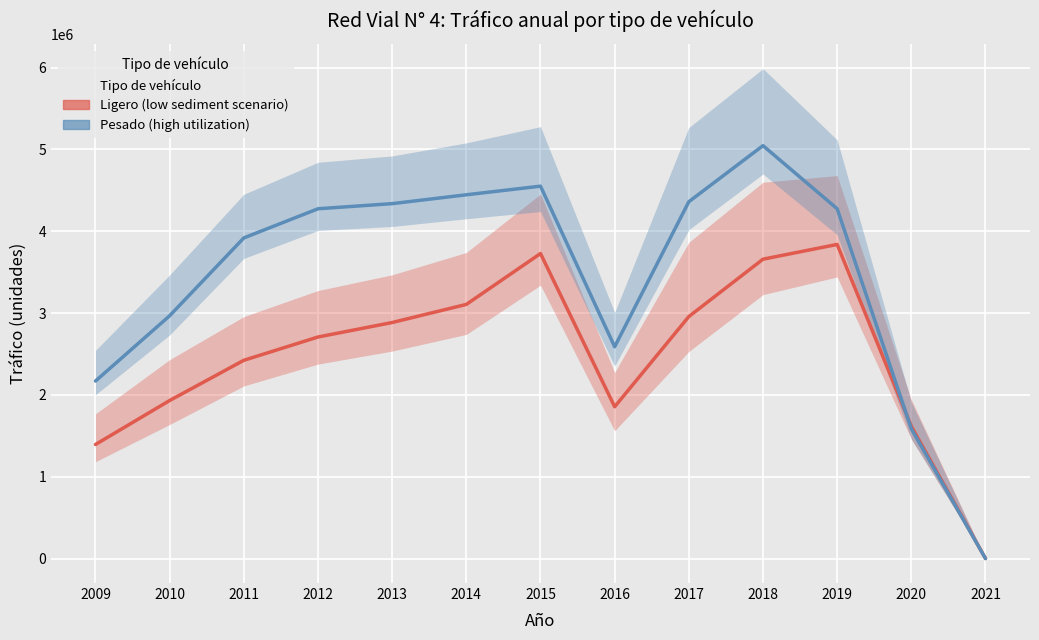

What are all the series names shown in the legend?

Ligero (low sediment scenario), Pesado (high utilization)